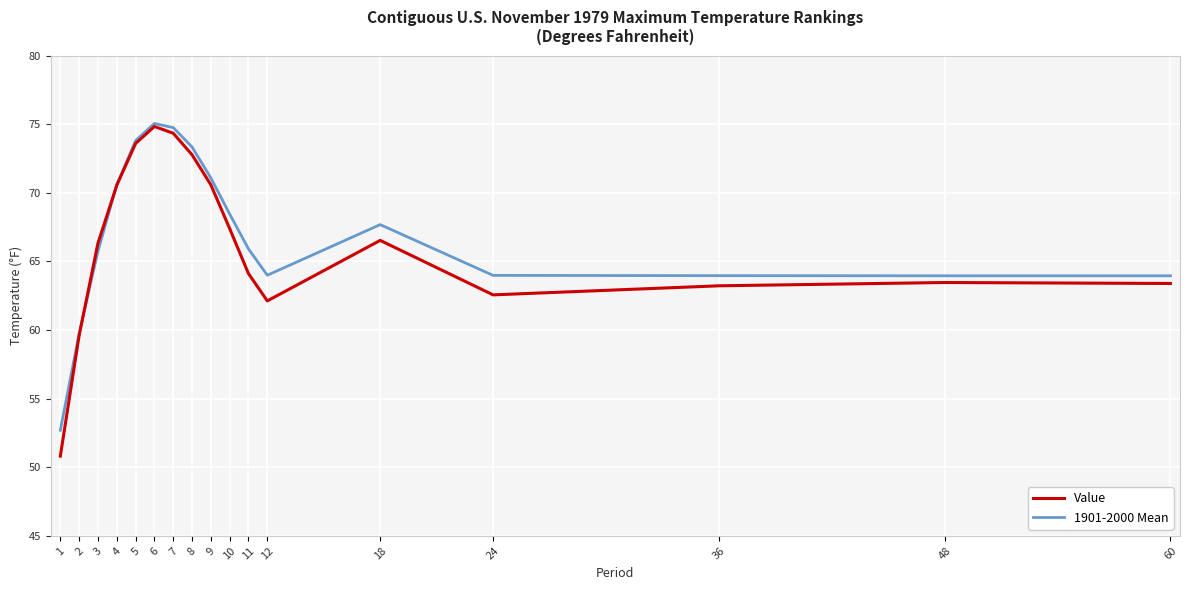

Which series has the widest spread of values?

Value